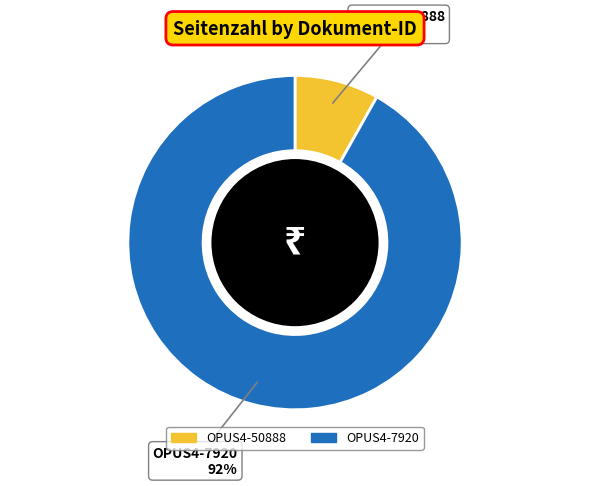

The OPUS4-50888 slice represents 8% of the pie. True or false?

True